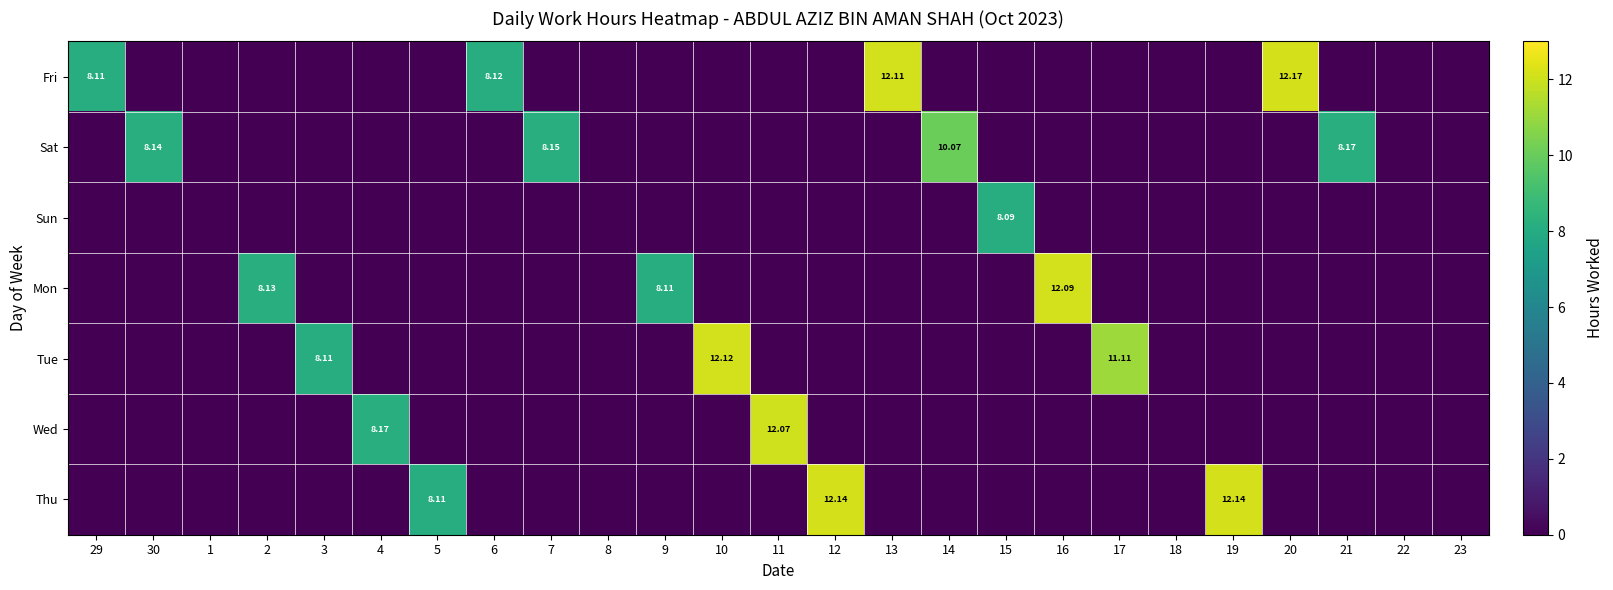

What is the maximum value for Fri?

12.2